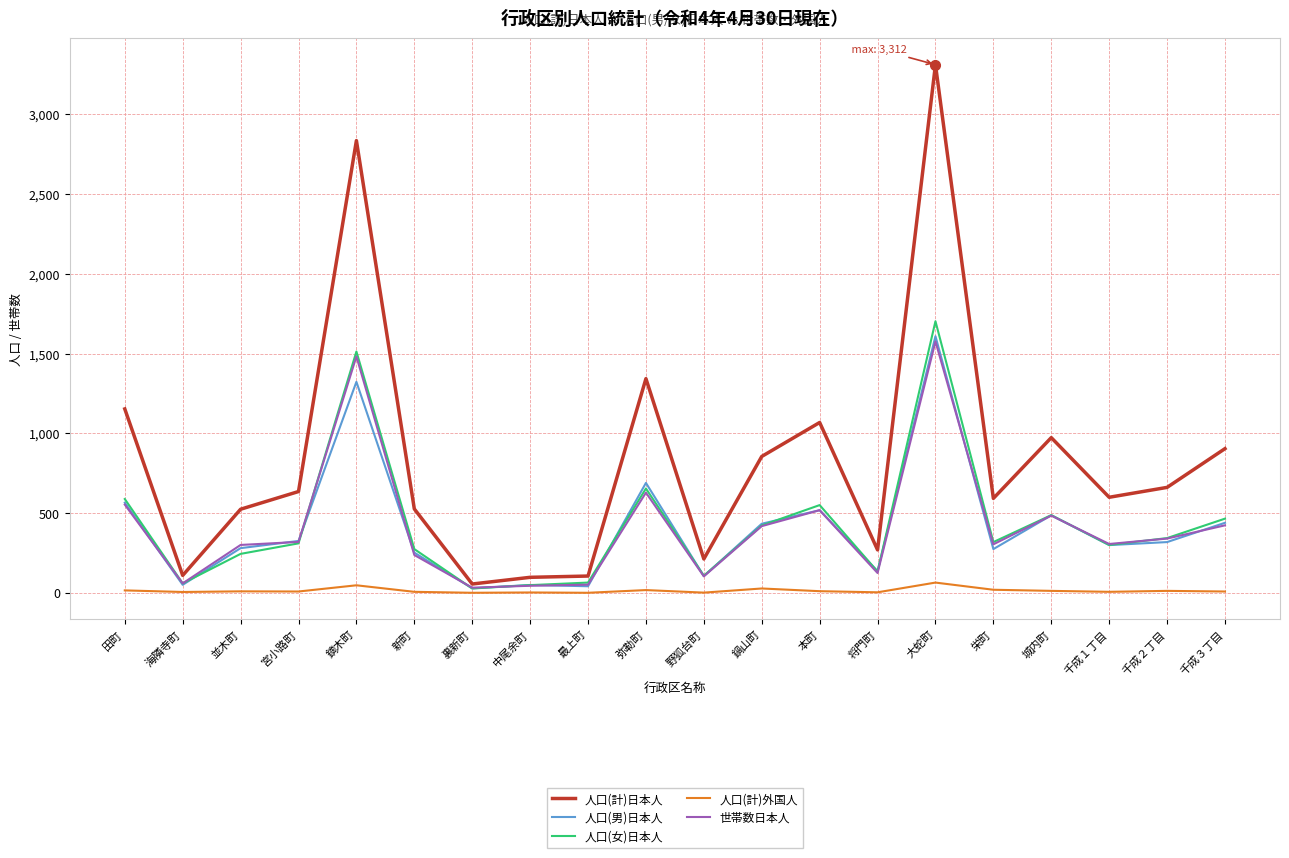

The value of 人口(男)日本人 at 最上町 is 41. True or false?

True